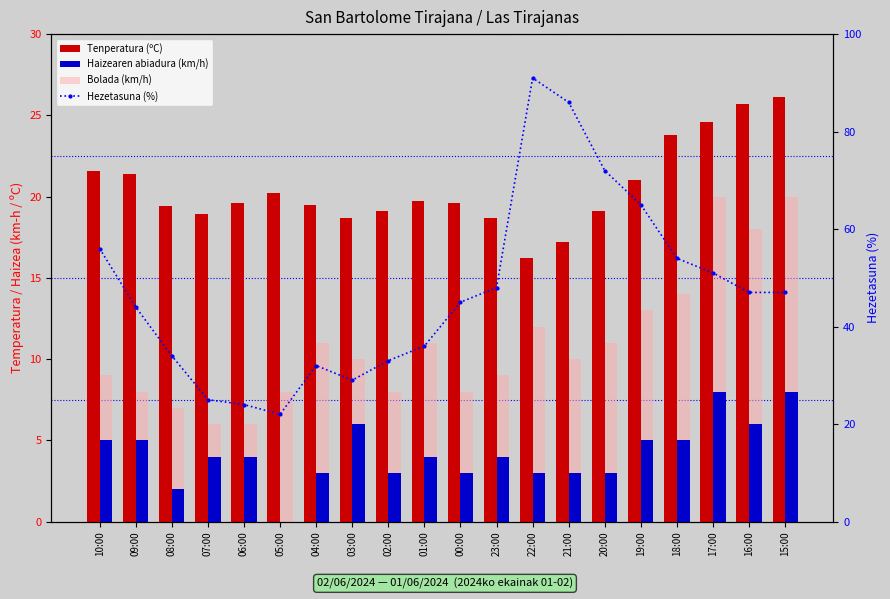

What is the maximum value for Tenperatura (ºC)?

26.1